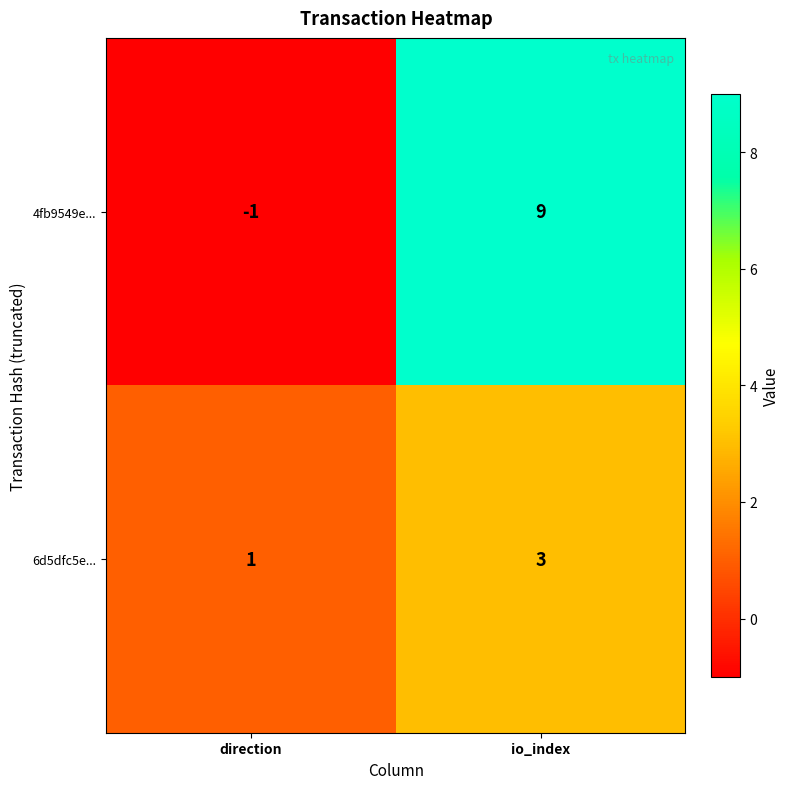

What is the greatest value displayed?

9